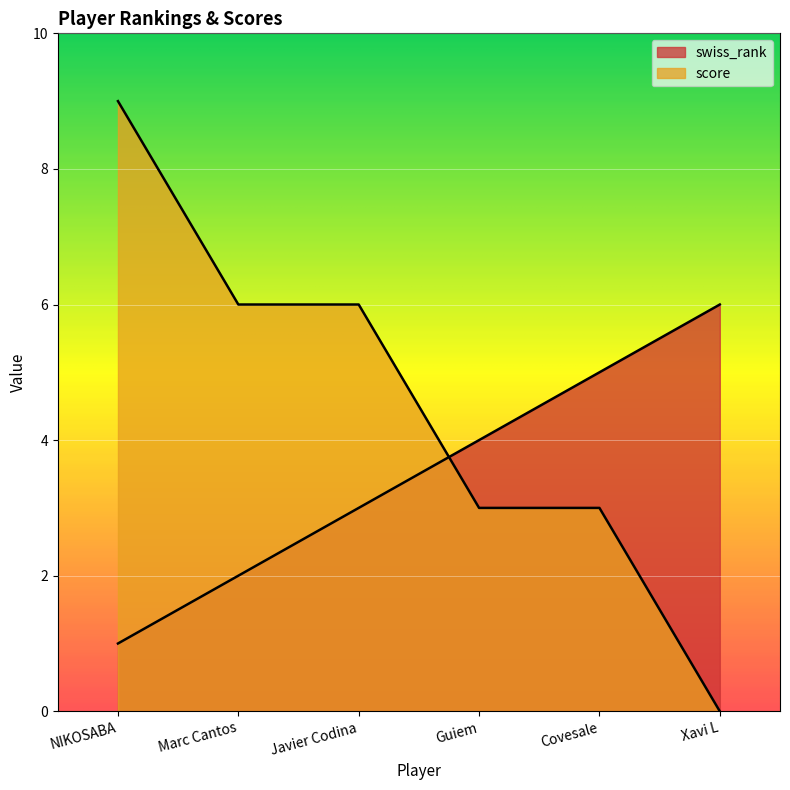

What are all the series names shown in the legend?

swiss_rank, score